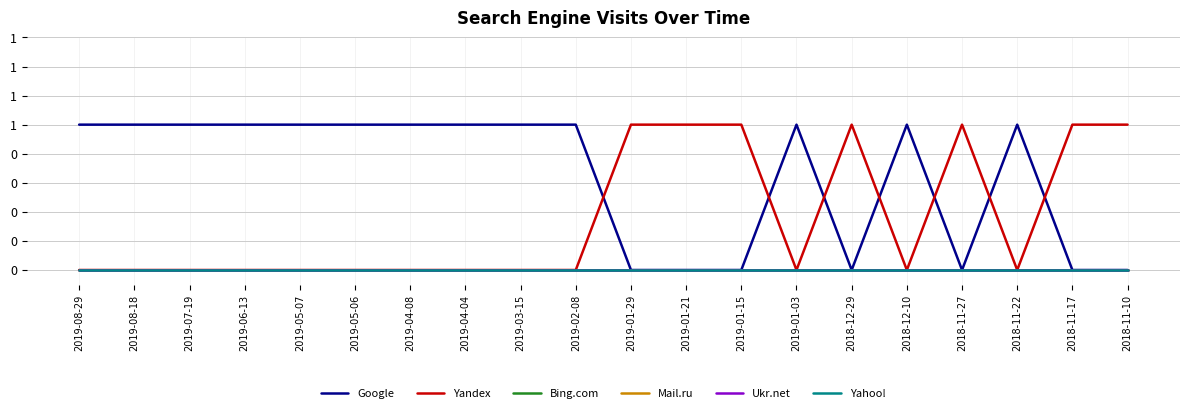

Does the chart have visible grid lines?

Yes